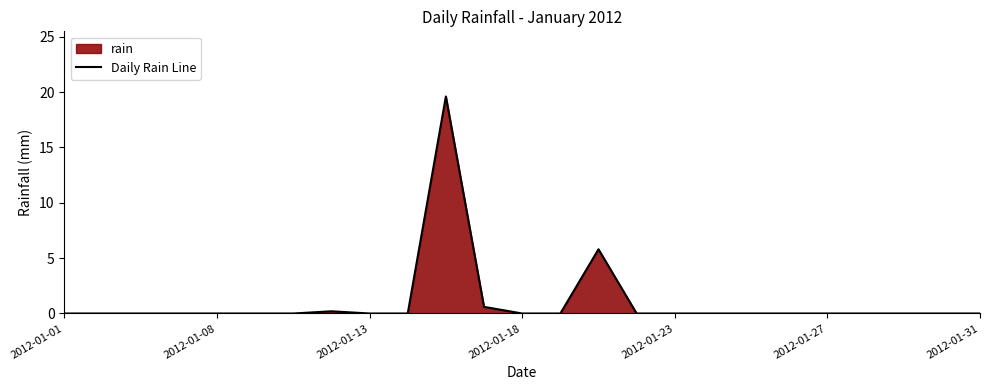

What is the difference between the maximum and minimum values?

19.6